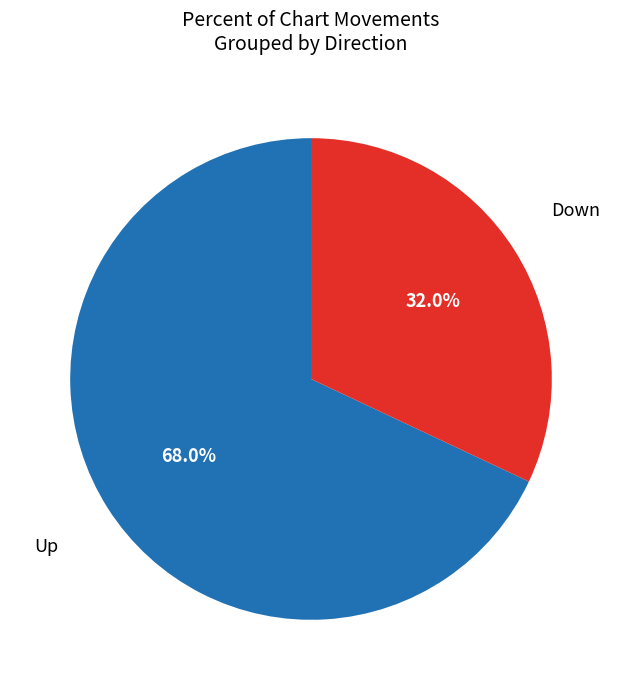

How many segments does this pie chart have?

2